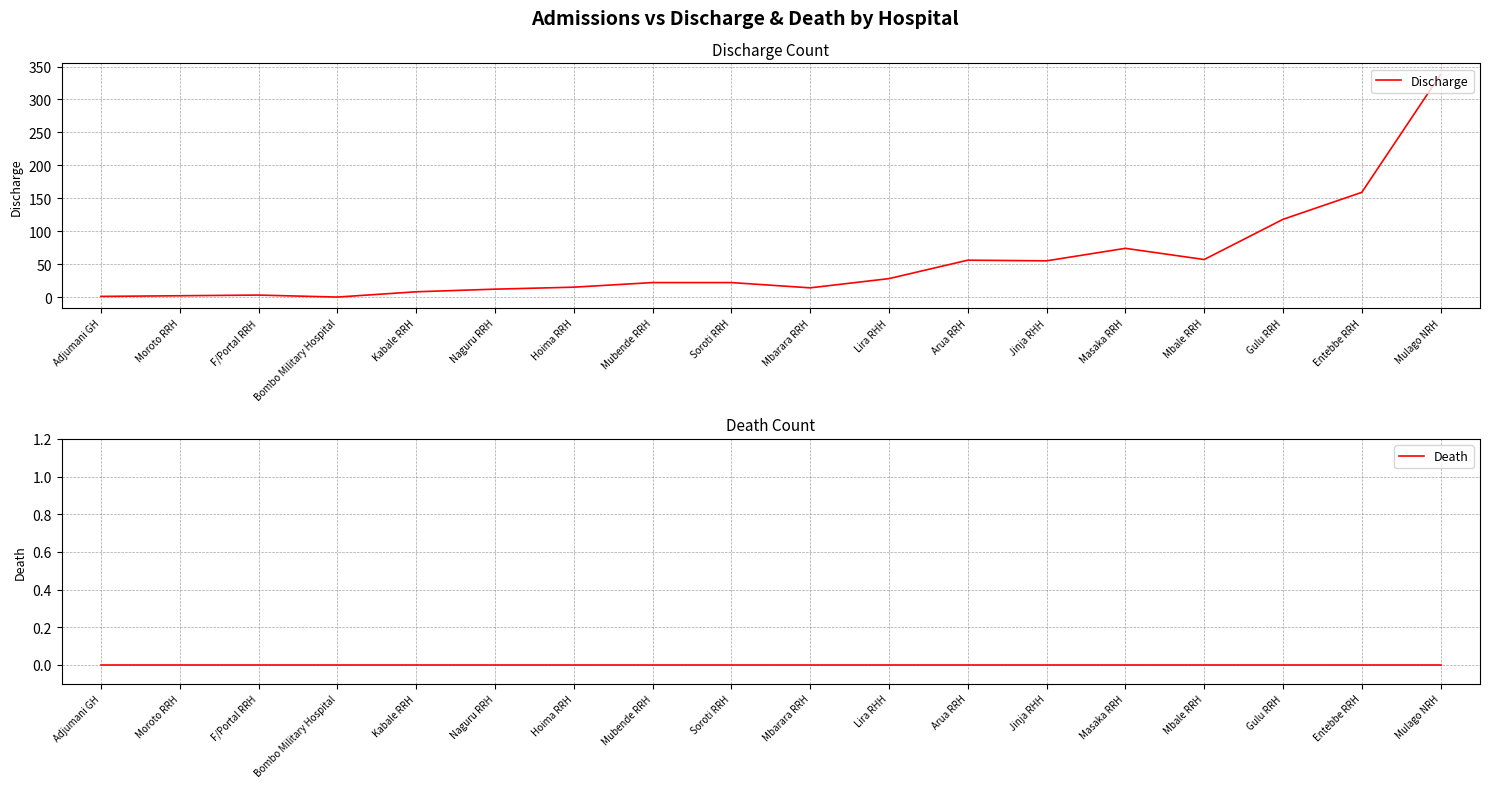

The Death series shows 0 at Mbale RRH. True or false?

True